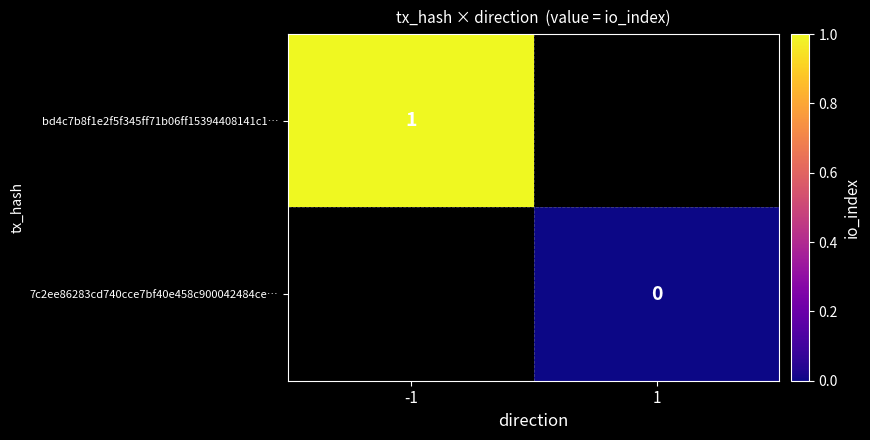

At how many categories does at least one series exceed 0?

1